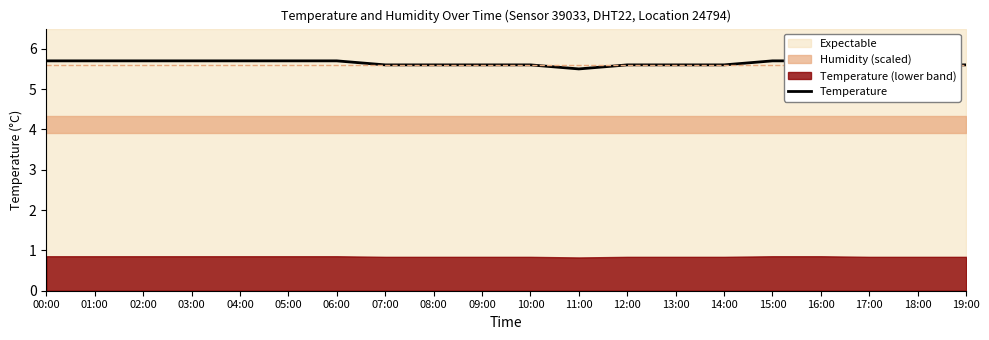

Read the value at 04:00.

5.7